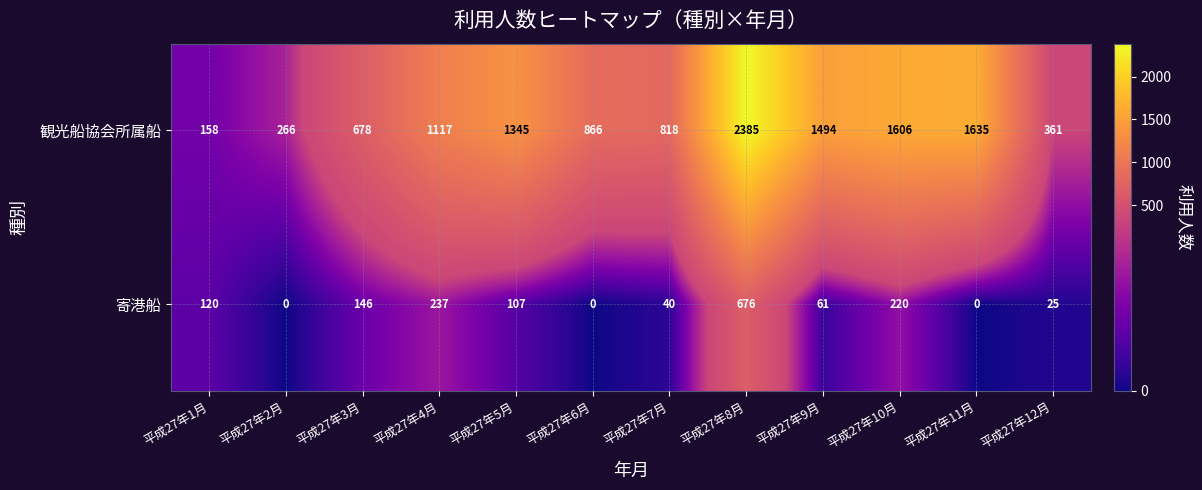

List the series in order of their peak value, lowest first.

寄港船, 観光船協会所属船